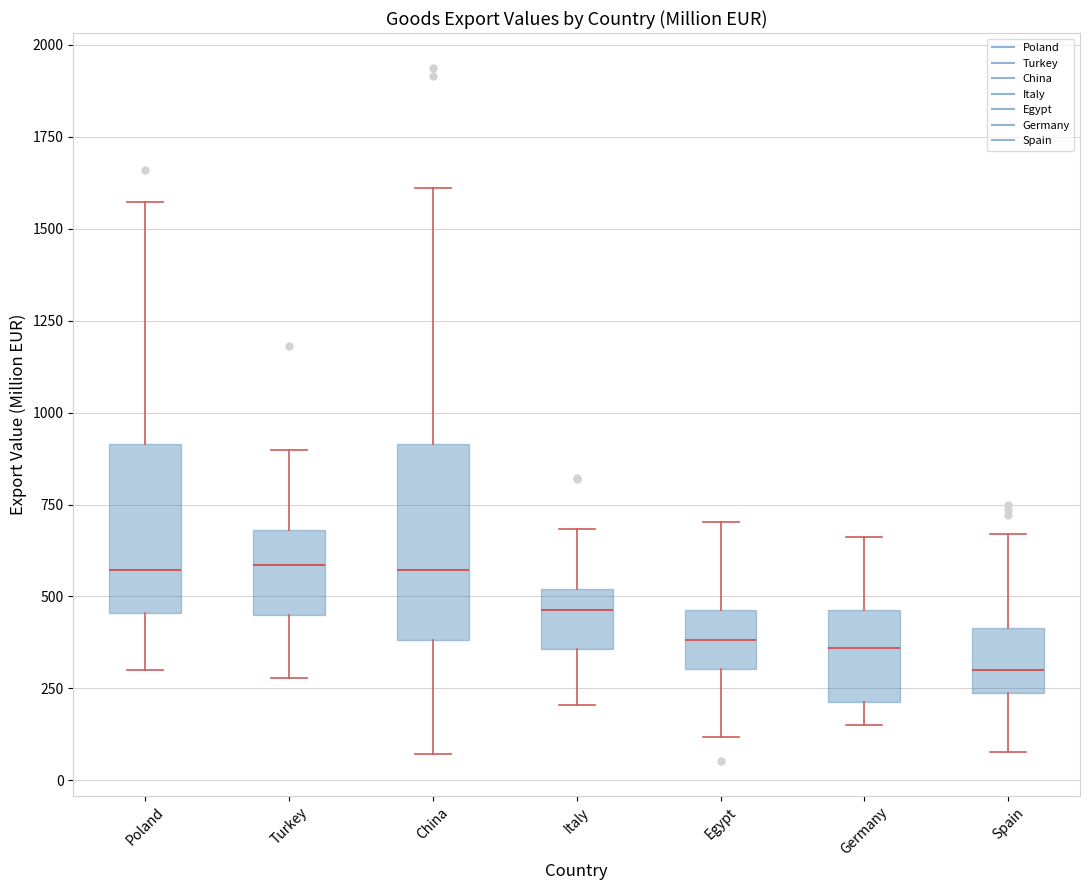

Where does the lower whisker of the box for Poland end on the y-axis? The values are not printed on the chart, so give them approximately, as read against the axis.

300